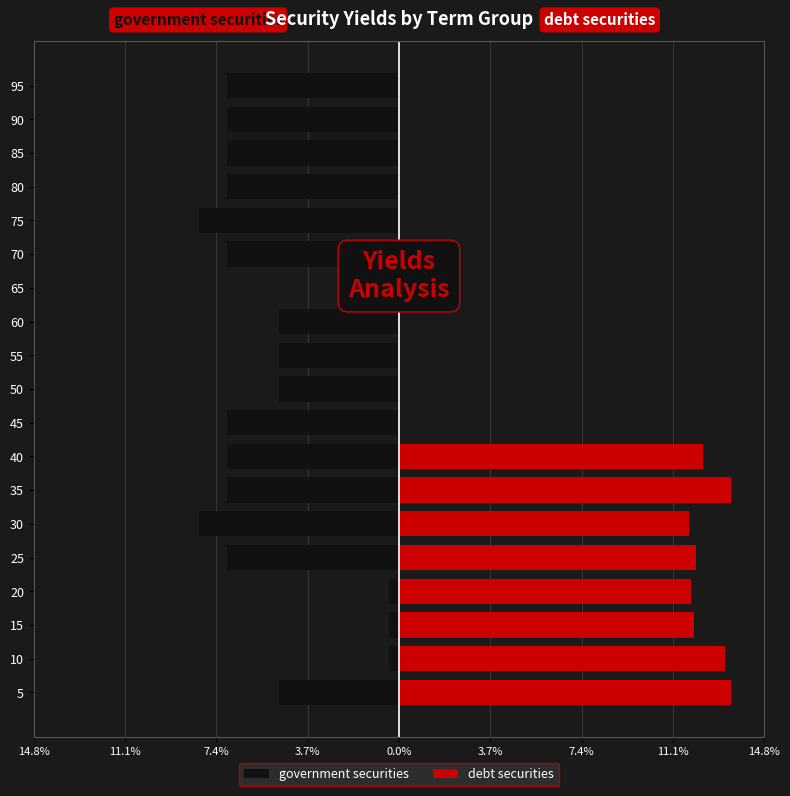

What is the sum of all government securities values?

-100.0